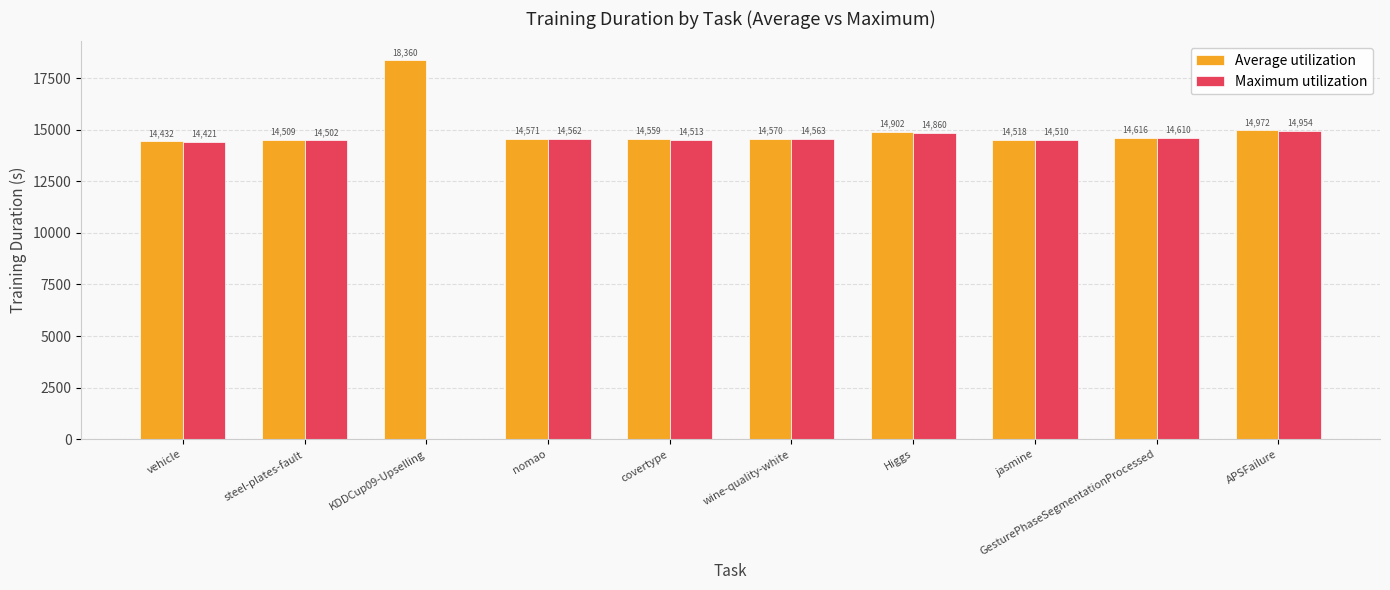

At which category is the sum across all series the highest?

APSFailure